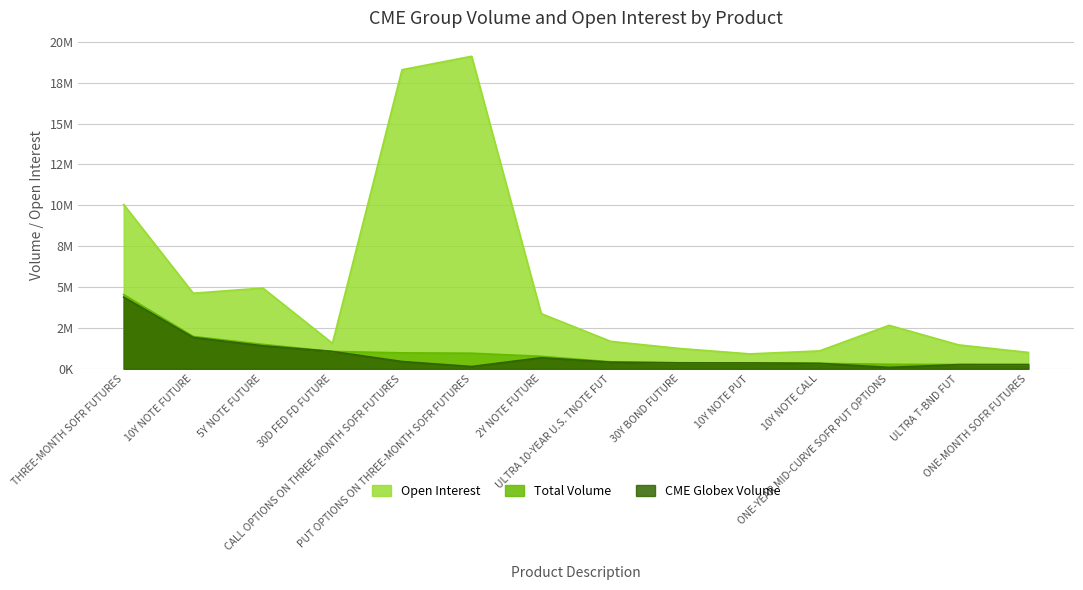

Between CALL OPTIONS ON THREE-MONTH SOFR FUTURES and 30Y BOND FUTURE, which series saw the biggest shift?

Open Interest